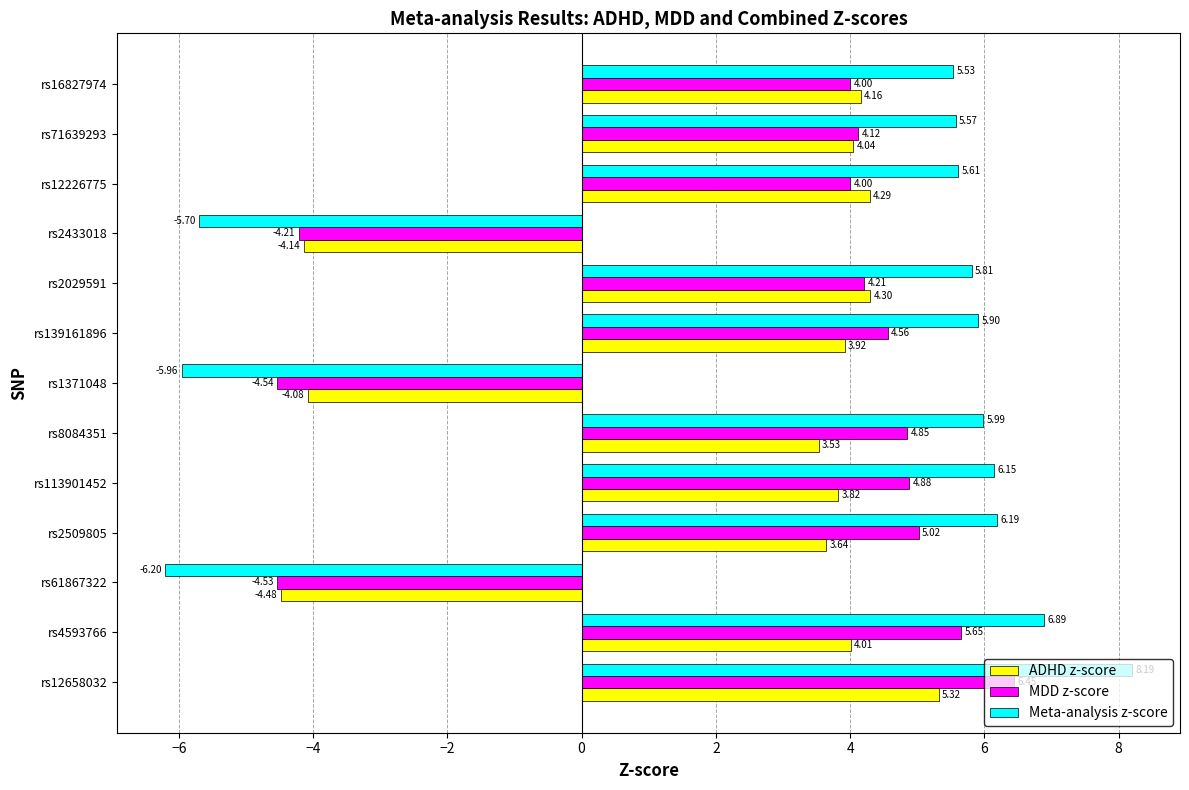

Between rs2029591 and rs16827974, which series saw the biggest shift?

Meta-analysis z-score